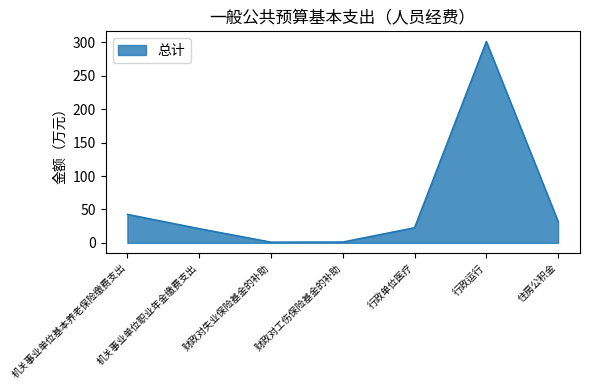

What position from the right is 机关事业单位基本养老保险缴费支出?

7